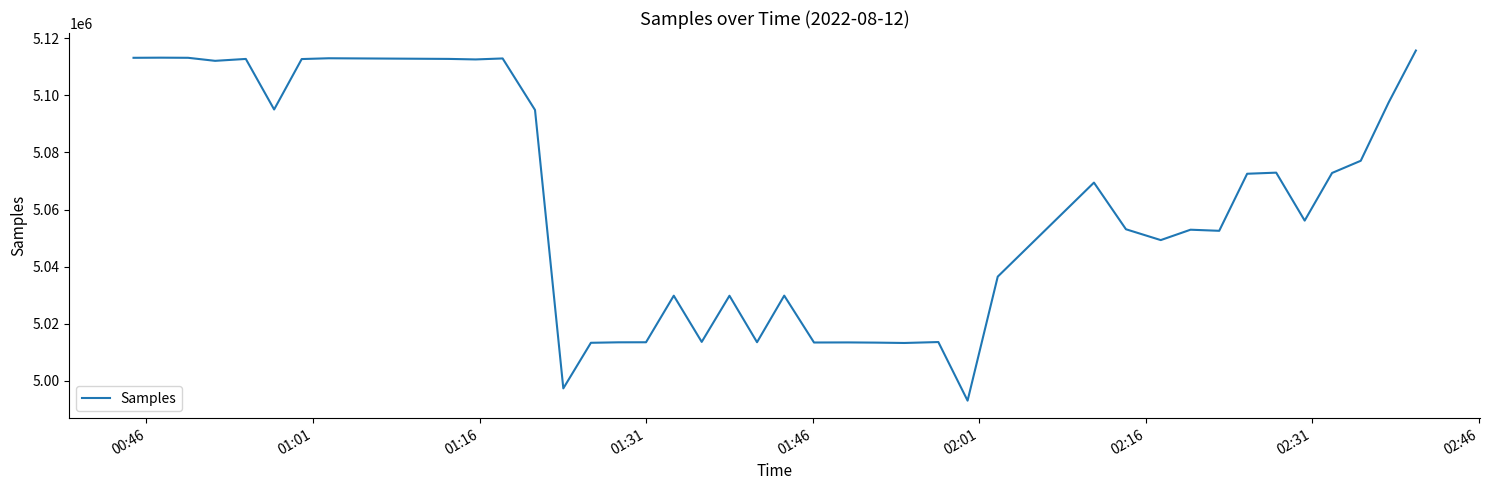

Does the chart have visible grid lines?

No